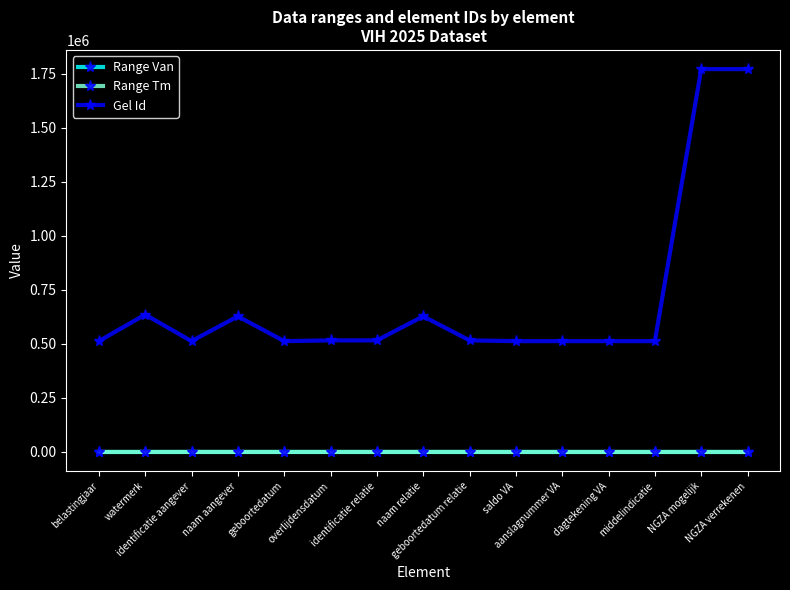

Which series has the largest range (max minus min)?

Gel Id